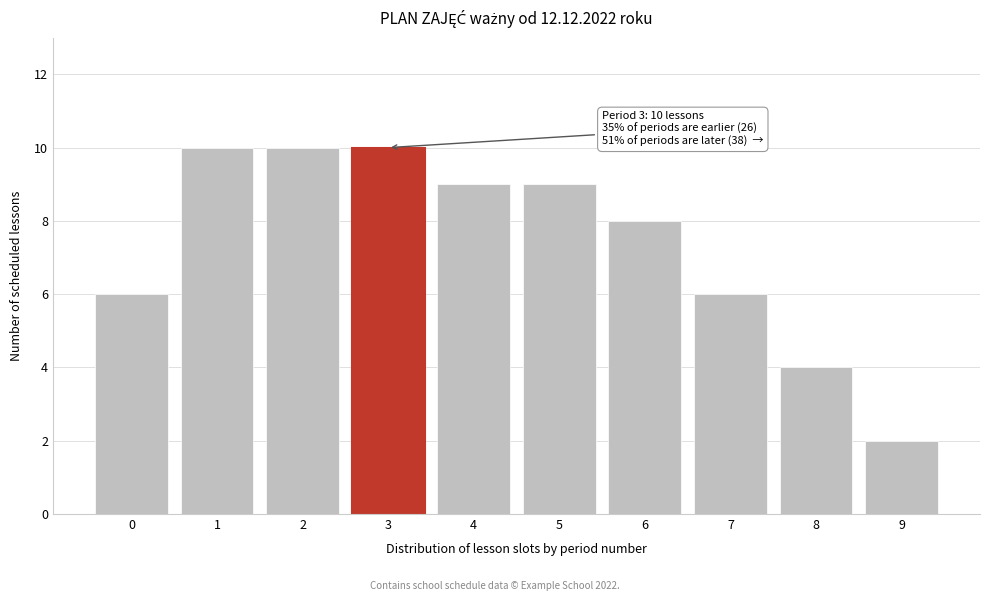

Reading left to right, extract all data points from this chart.

6	10	10	10	9	9	8	6	4	2